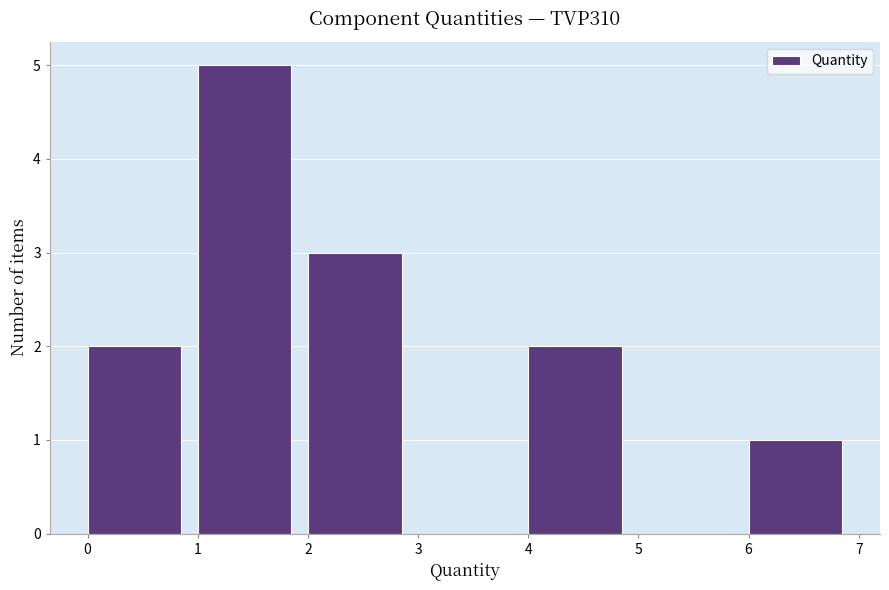

Reading left to right, list every bar in this chart as the range it spans on the x-axis followed by its height. The values are not printed on the chart, so give them approximately, as read against the axis.

0 to 1: 2
1 to 2: 5
2 to 3: 3
3 to 4: 0
4 to 5: 2
5 to 6: 0
6 to 7: 1